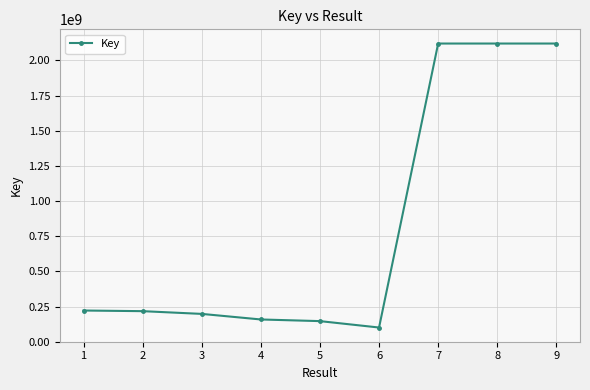

True or false: there are more than 0 points higher than both neighbors.

True